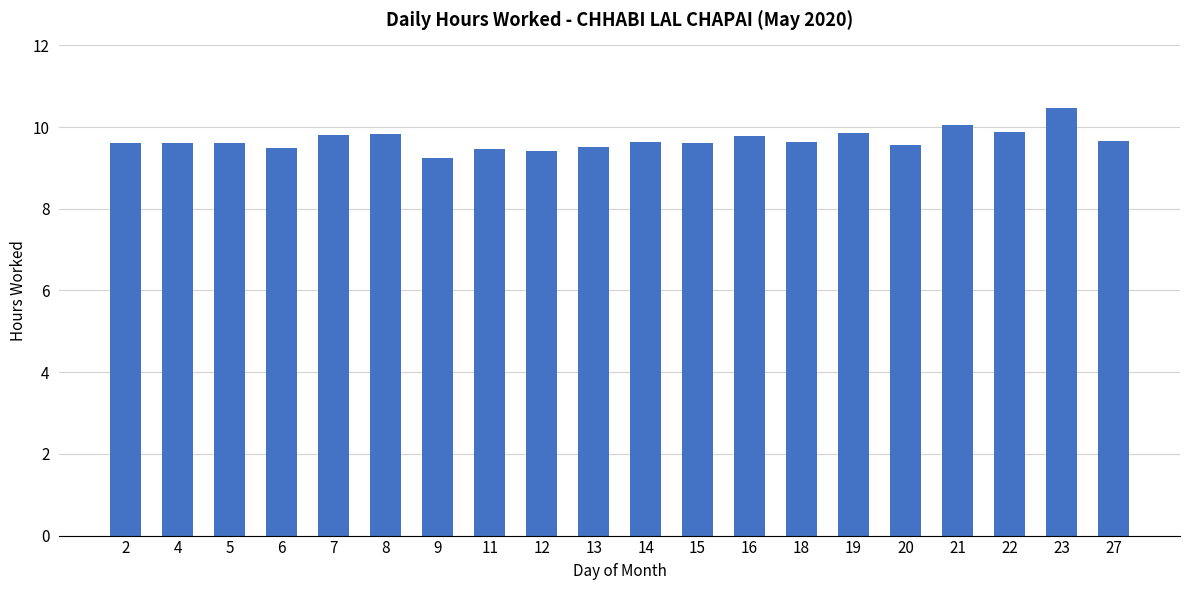

The value at 27 is 9.7. True or false?

True